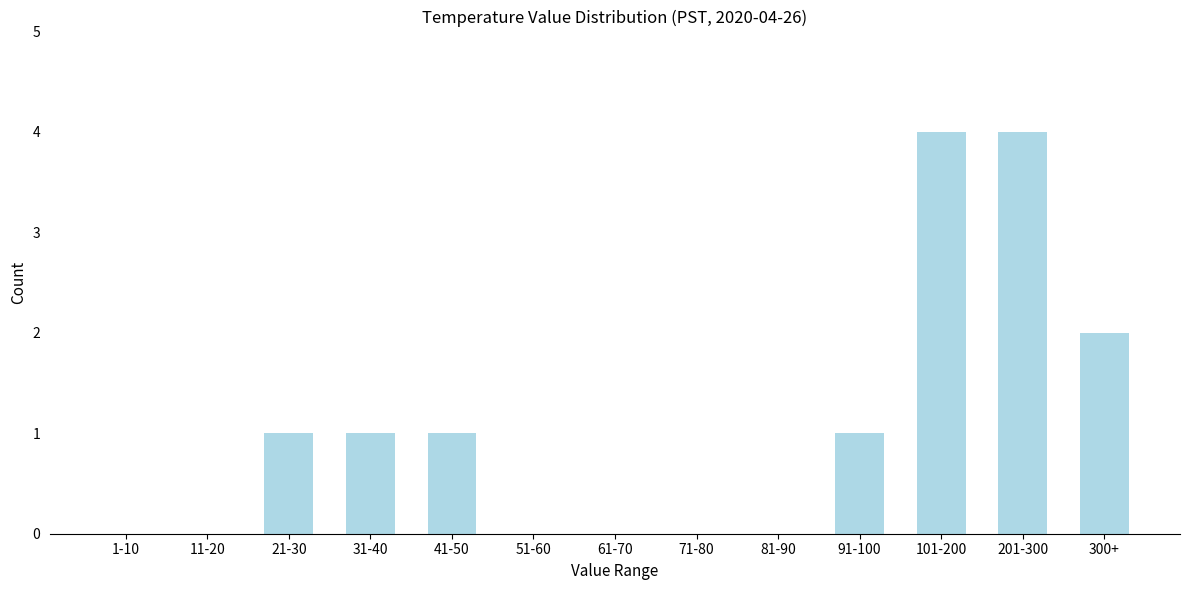

Reading left to right, list all the values displayed in this chart.

1-10=0	11-20=0	21-30=1	31-40=1	41-50=1	51-60=0	61-70=0	71-80=0	81-90=0	91-100=1	101-200=4	201-300=4	300+=2